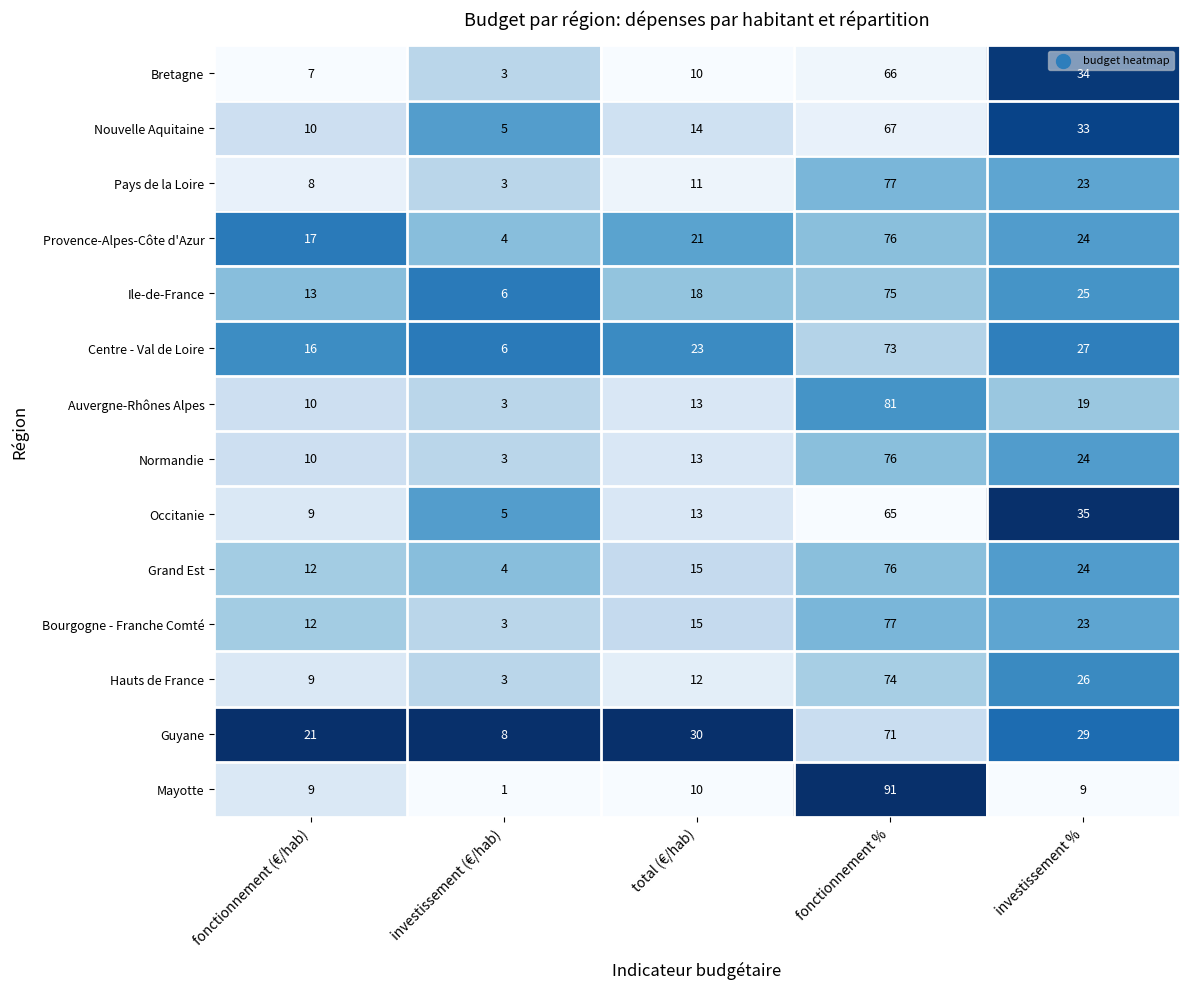

List the labels in order of Auvergne-Rhônes Alpes value, largest first.

fonctionnement %, investissement %, total (€/hab), fonctionnement (€/hab), investissement (€/hab)